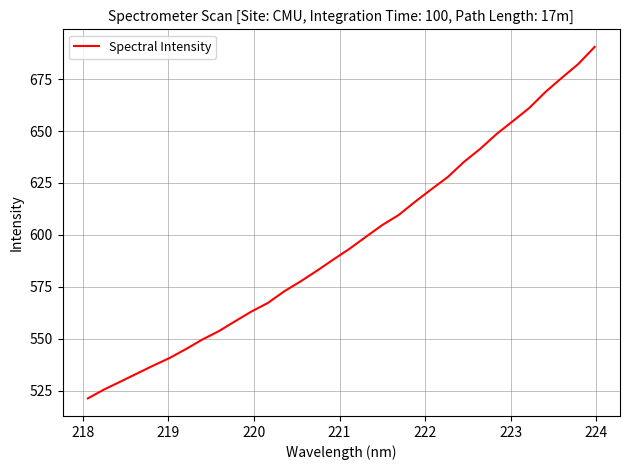

What is the difference between the maximum and minimum values?

169.3